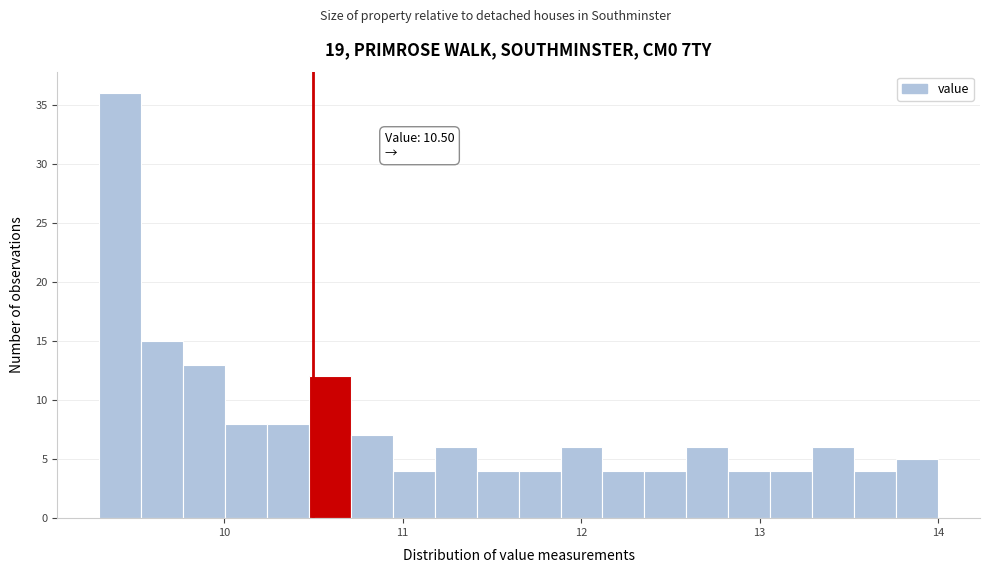

Around what value on the x-axis is the tallest bar? Give the approximate position of its centre, as read against the axis.

9.4